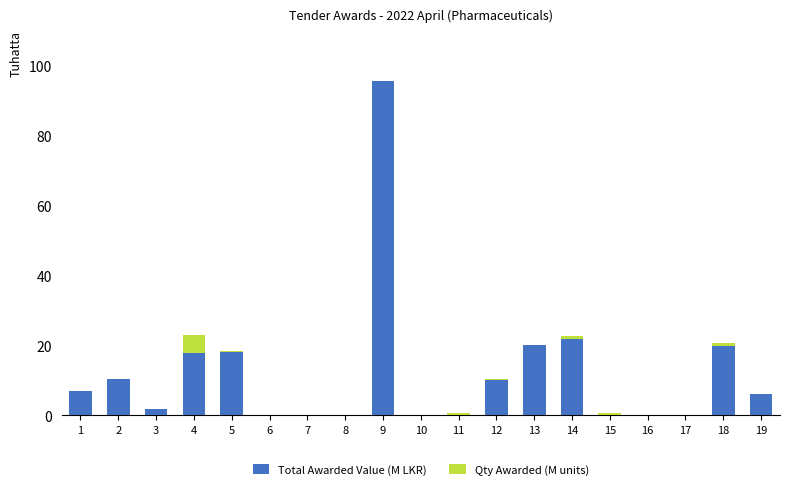

What is the highest value of the Total Awarded Value (M LKR) series?

95.6